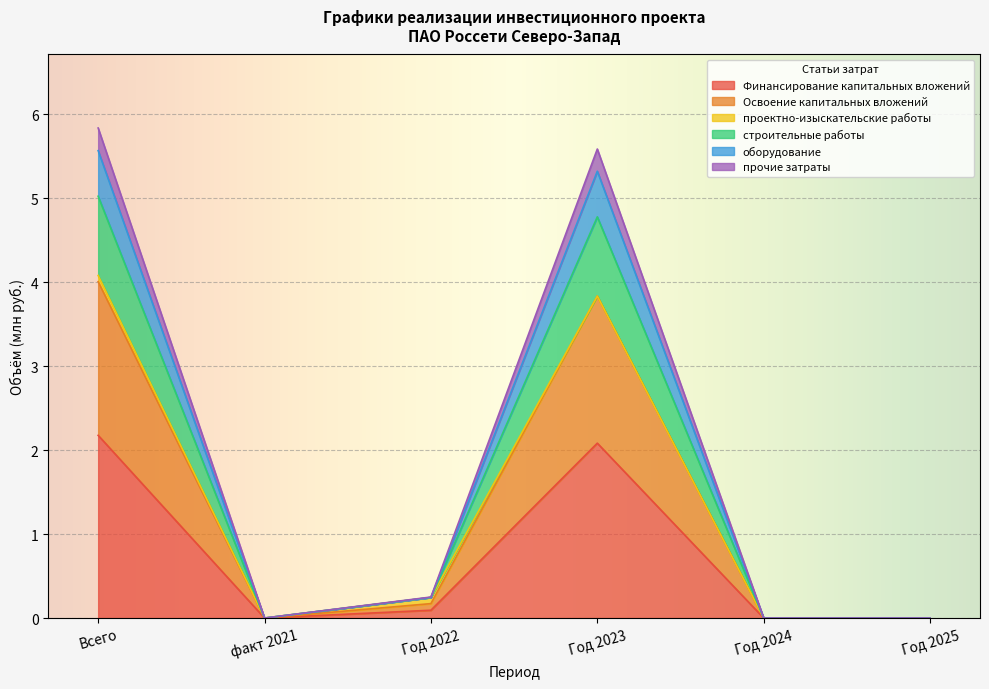

At факт 2021, list the series in order from largest to smallest.

Финансирование капитальных вложений, Освоение капитальных вложений, строительные работы, оборудование, прочие затраты